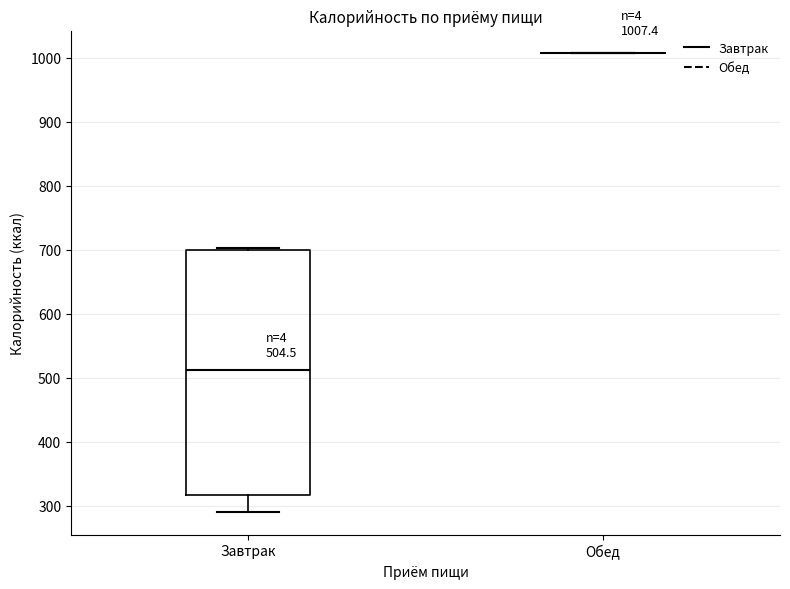

Comparing the boxes themselves (not the whiskers), which one is the tallest?

Завтрак